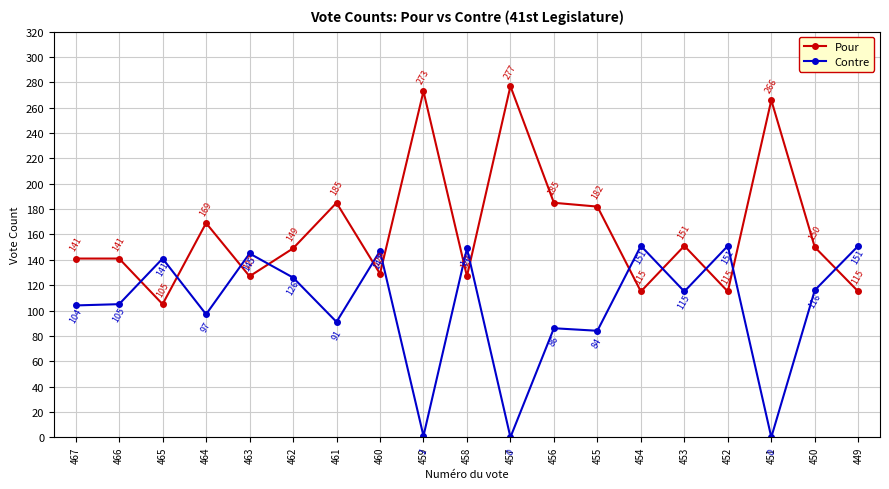

Which series has the largest total across all categories?

Pour